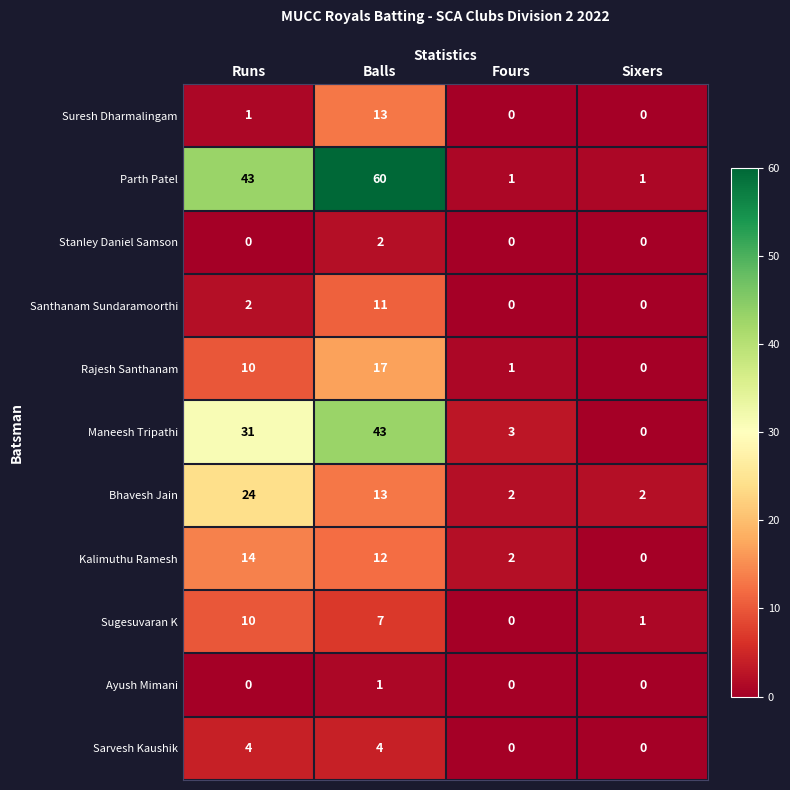

At which category is the sum across all series the highest?

Balls